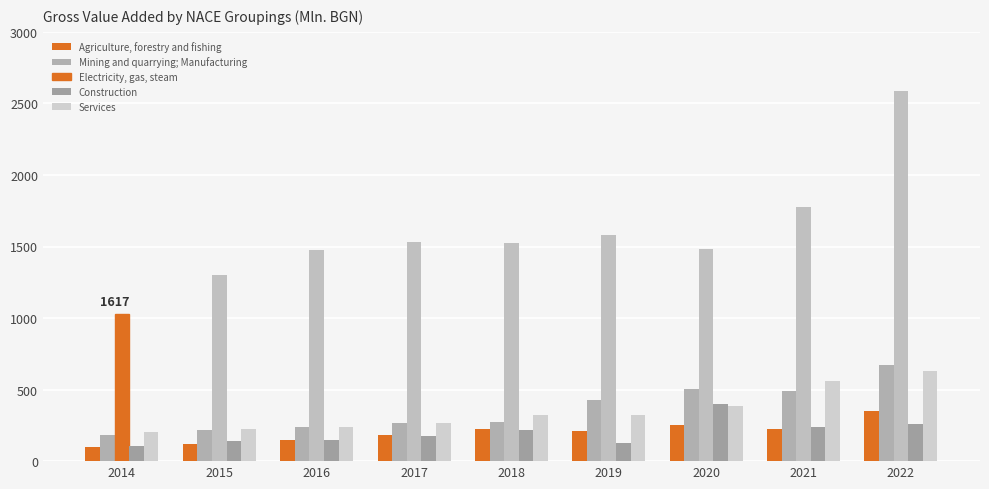

What is the highest value of the Services series?

631.1